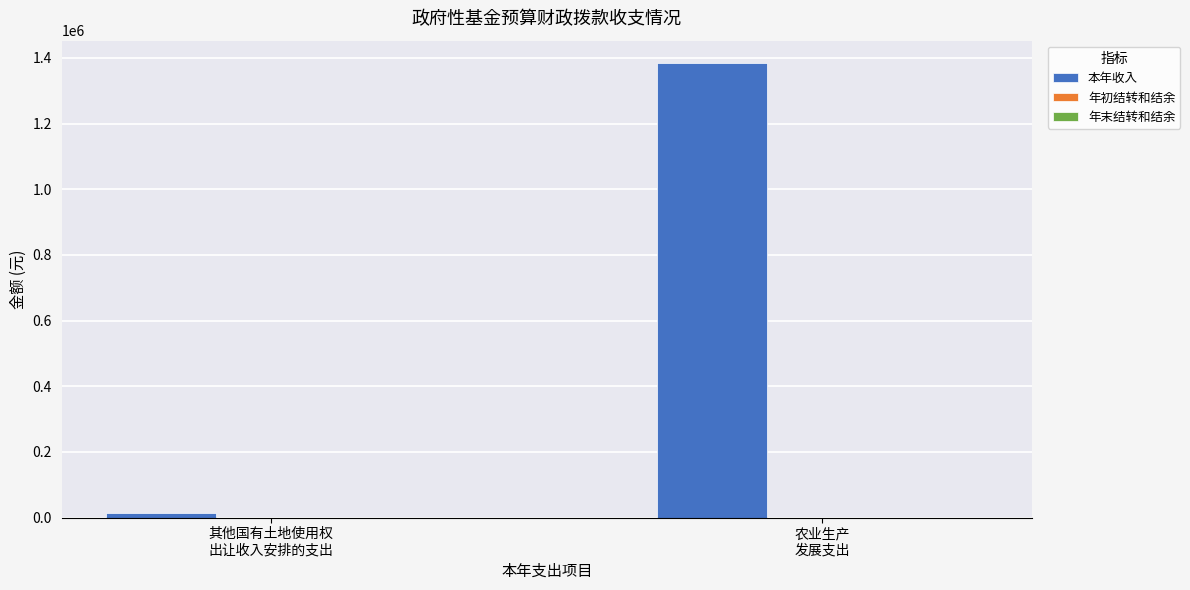

What is the sum of all values?

1397934.8